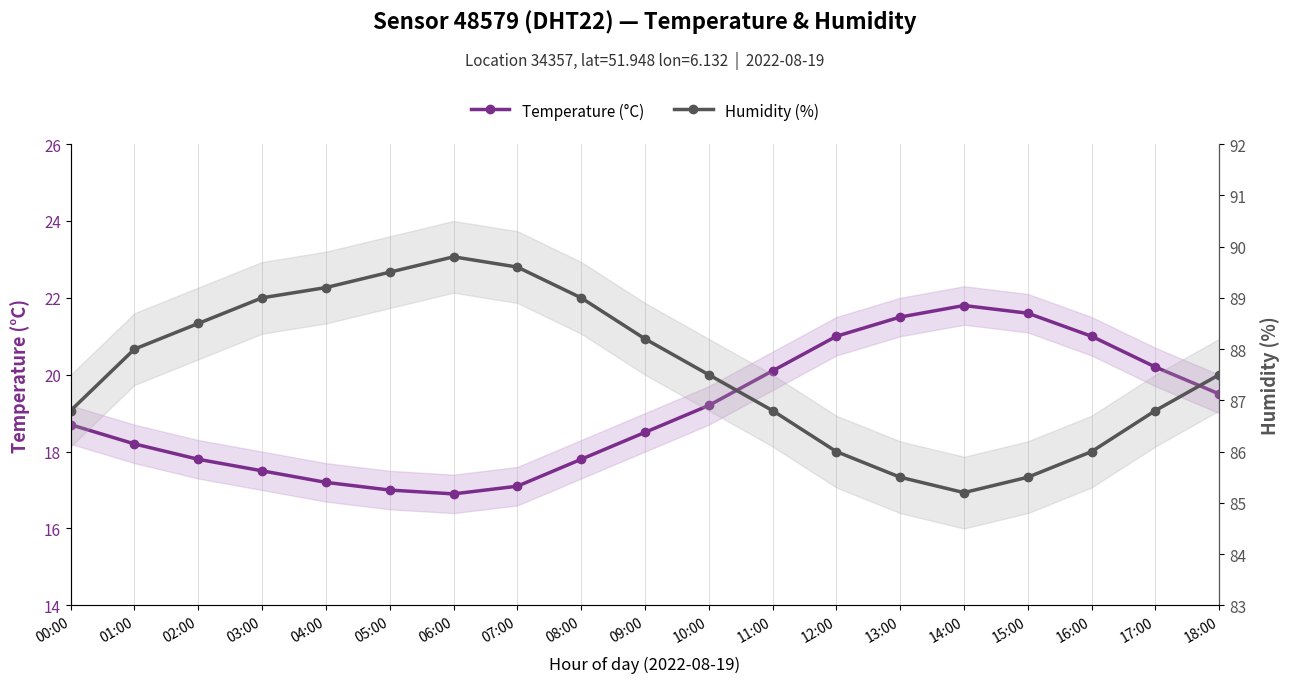

At which label does Temperature (°C) reach its peak?

14:00